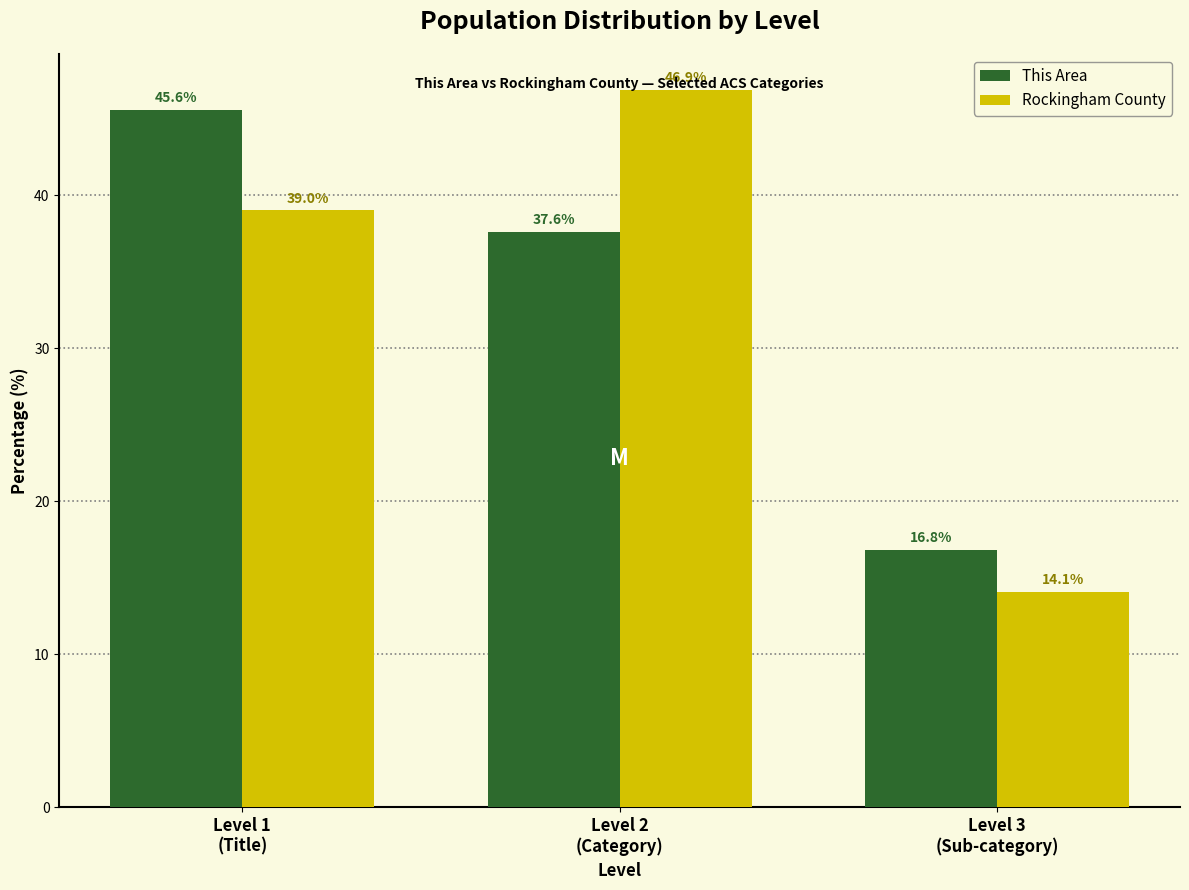

What is the highest value of the This Area series?

45.6